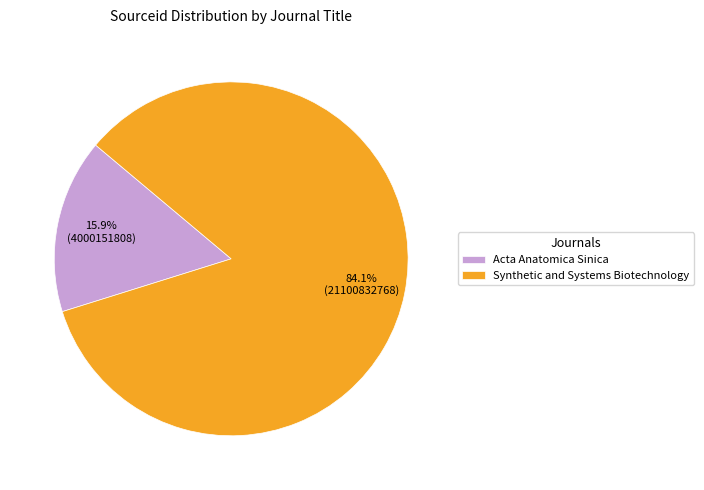

Which category has the smallest portion of the pie?

Acta Anatomica Sinica